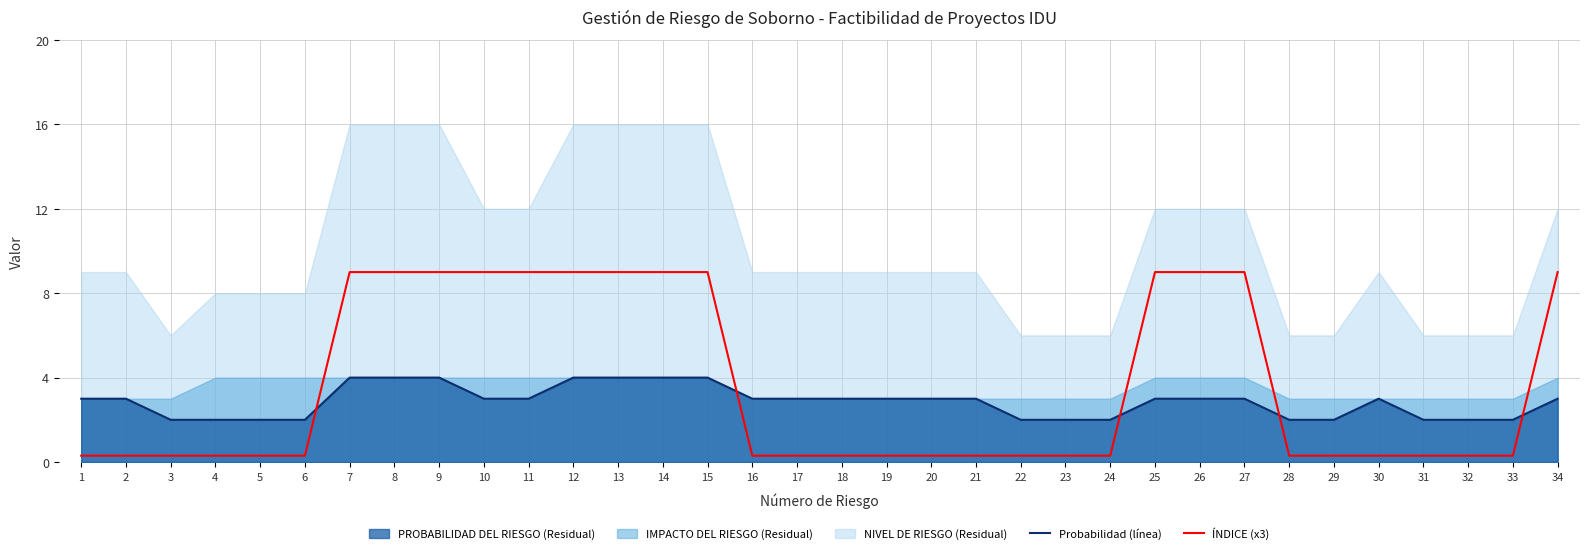

Which series has the largest total across all categories?

ÍNDICE (x3)